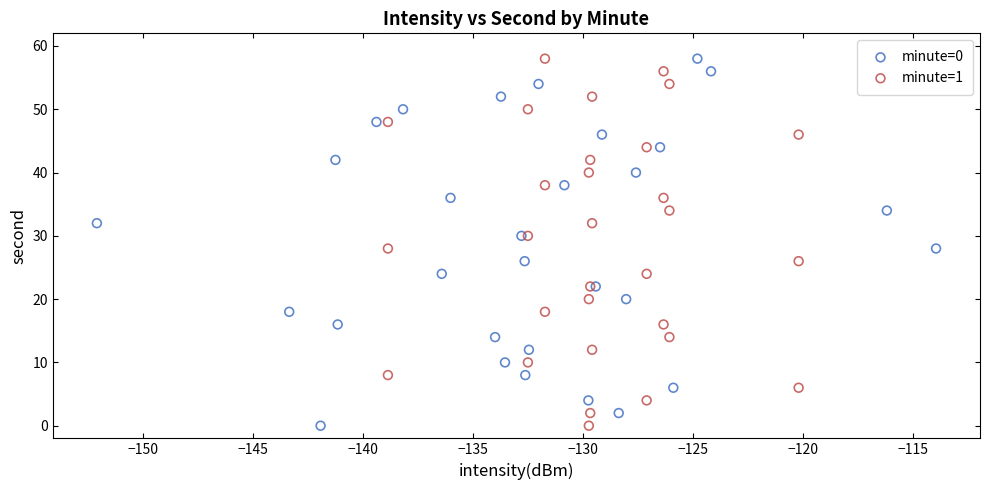

What are all the series names shown in the legend?

minute=0, minute=1